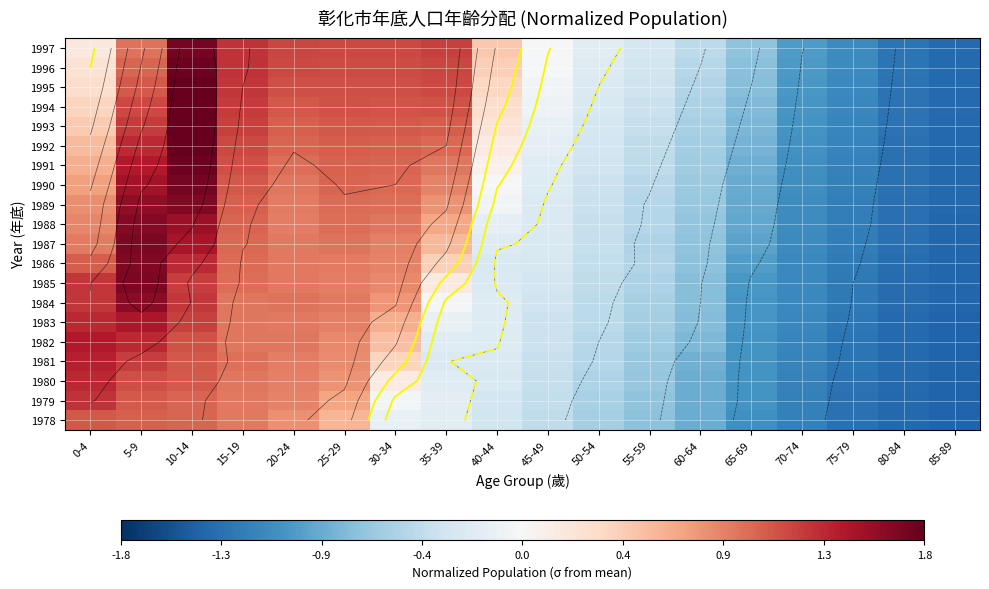

How many series are shown in this chart?

20